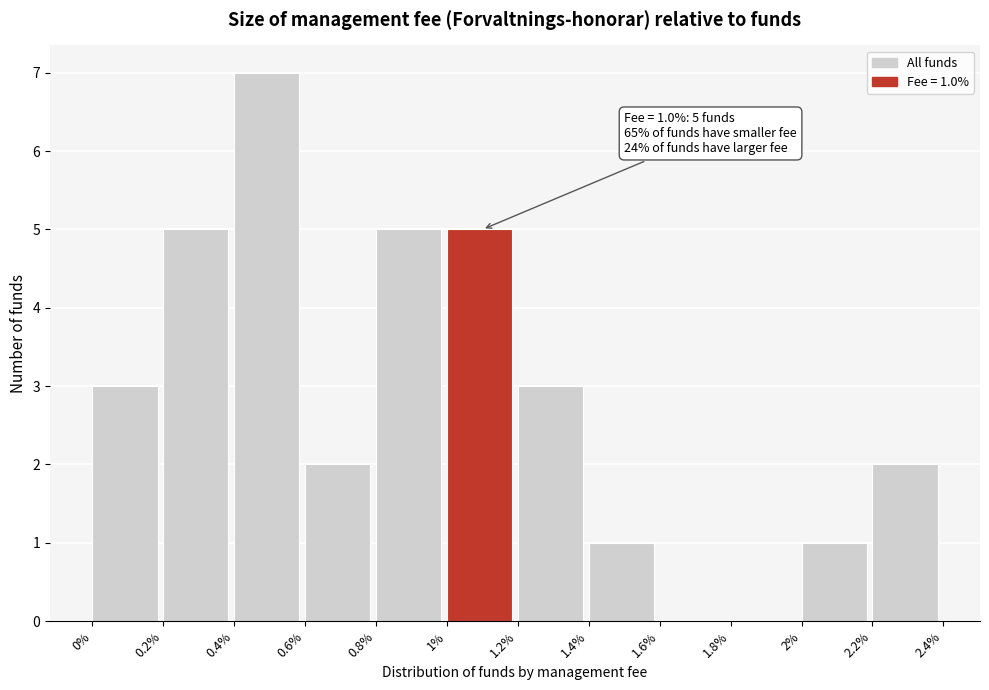

Reading left to right, transcribe all the data shown in this chart.

0%=3	0.2%=5	0.4%=7	0.6%=2	0.8%=5	1%=5	1.2%=3	1.4%=1	1.6%=0	1.8%=0	2%=1	2.2%=2